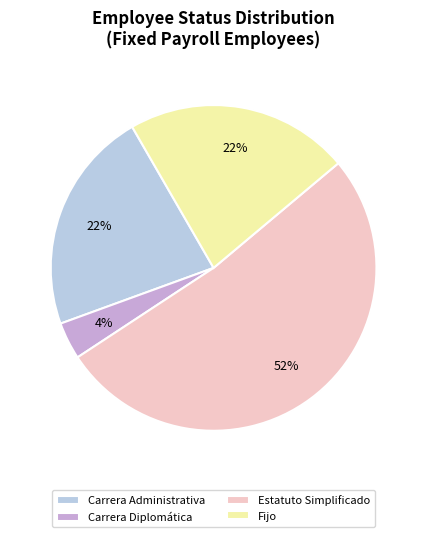

Which category has the smallest portion of the pie?

Carrera Diplomática